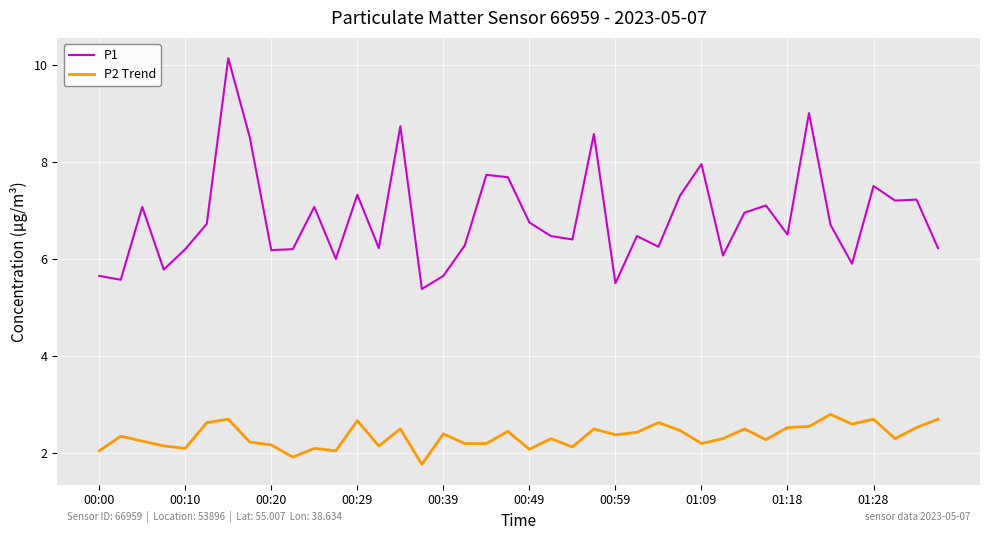

True or false: P2 Trend and P1 cross at least once.

False